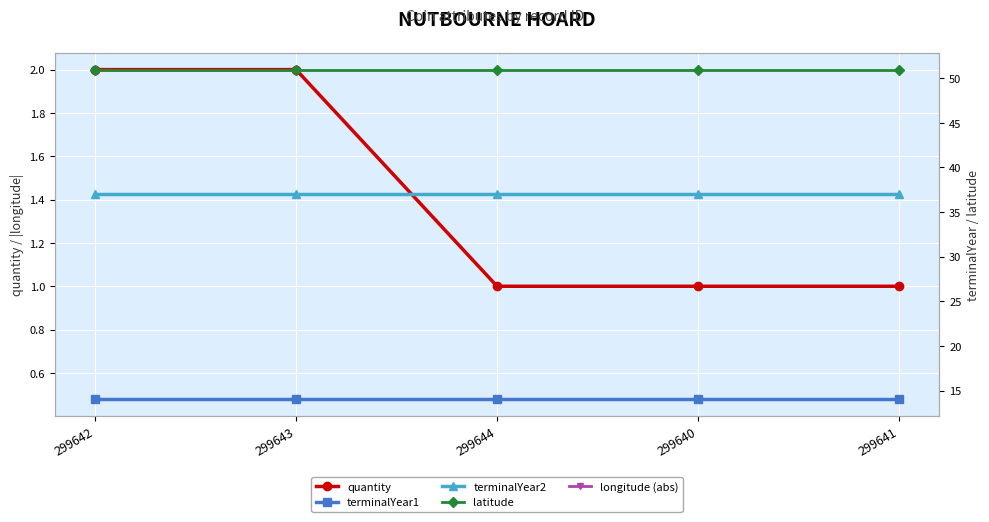

Read the latitude value at 299644.

51.0